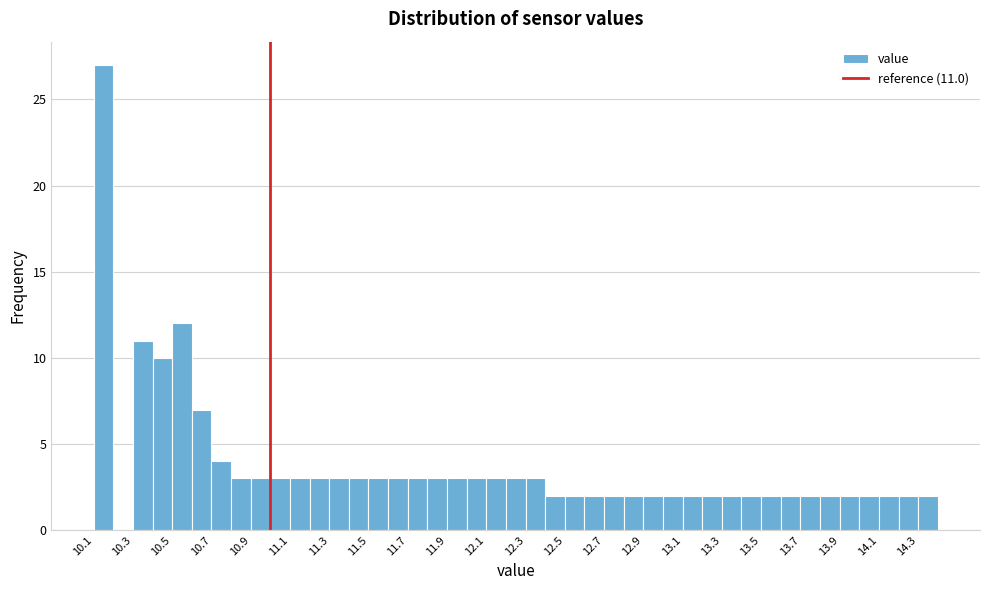

Which range on the x-axis has the tallest bar?

10.1 to 10.2